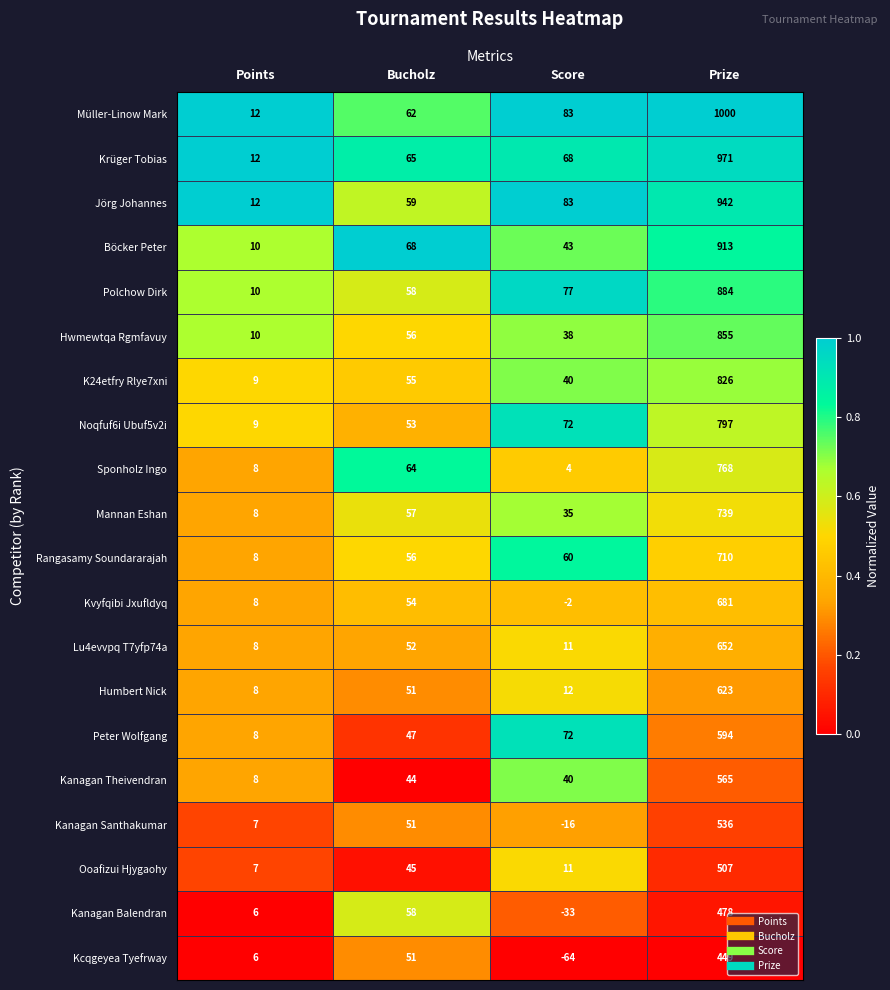

How many distinct data groups are displayed?

20